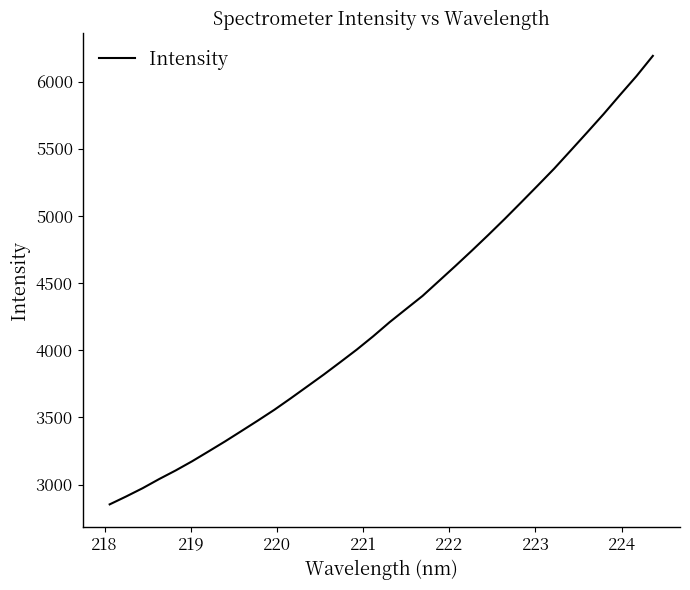

What is the minimum value shown in the chart?

2853.2